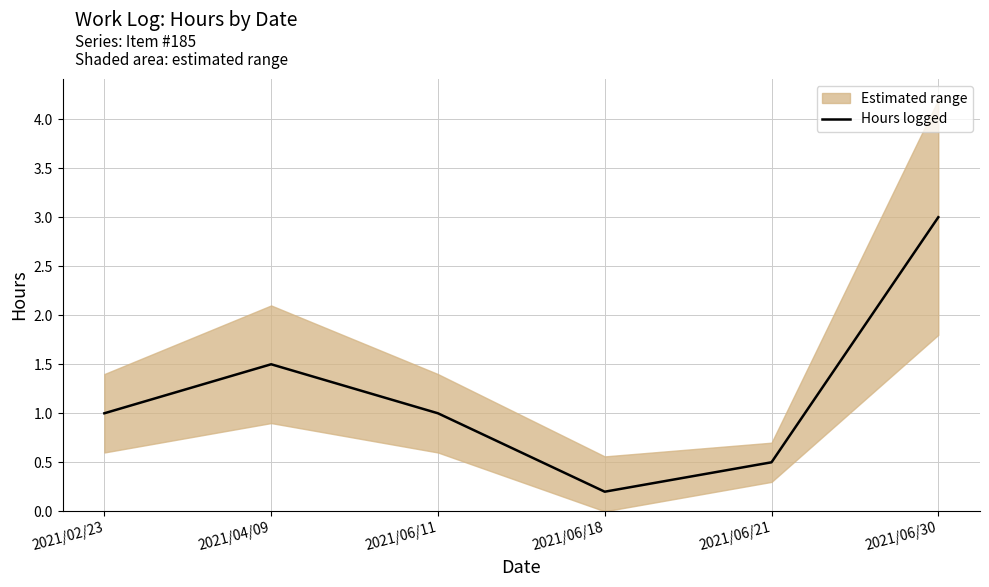

How many lines are shown in the chart?

1